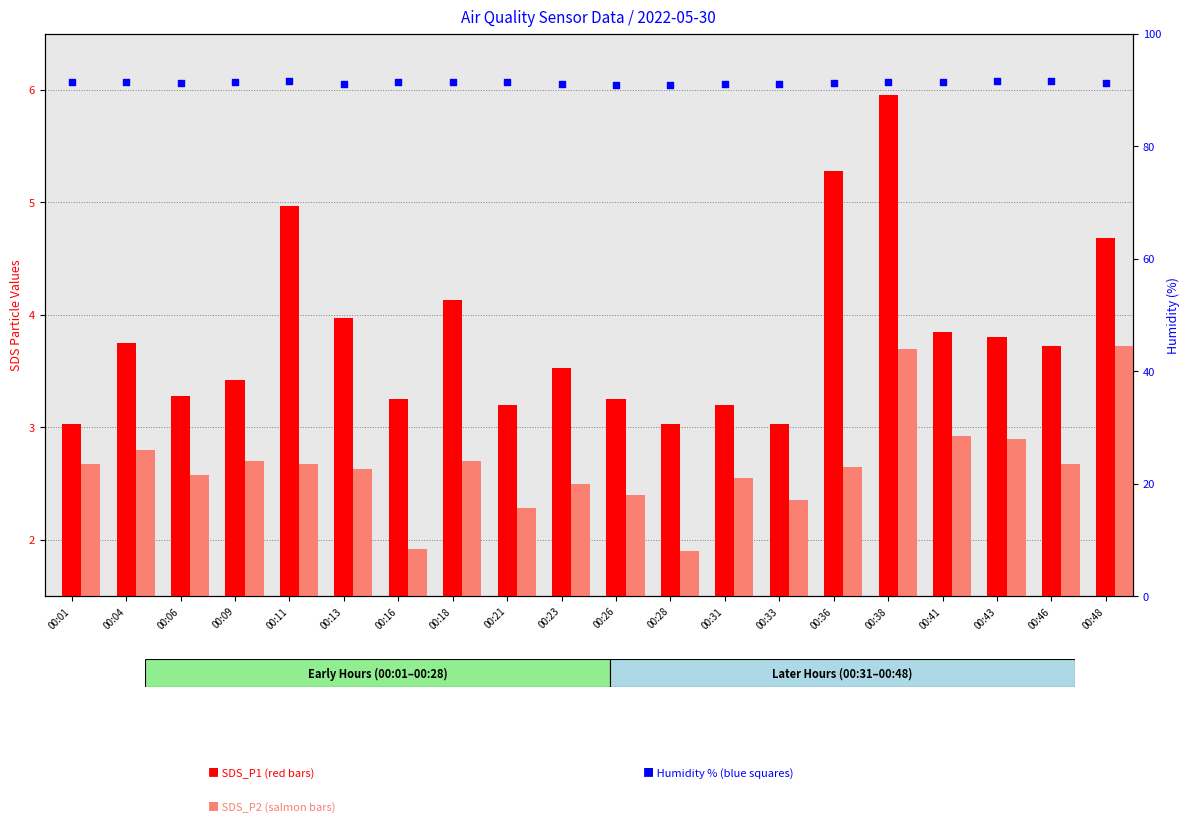

Which series has the largest total across all categories?

Humidity